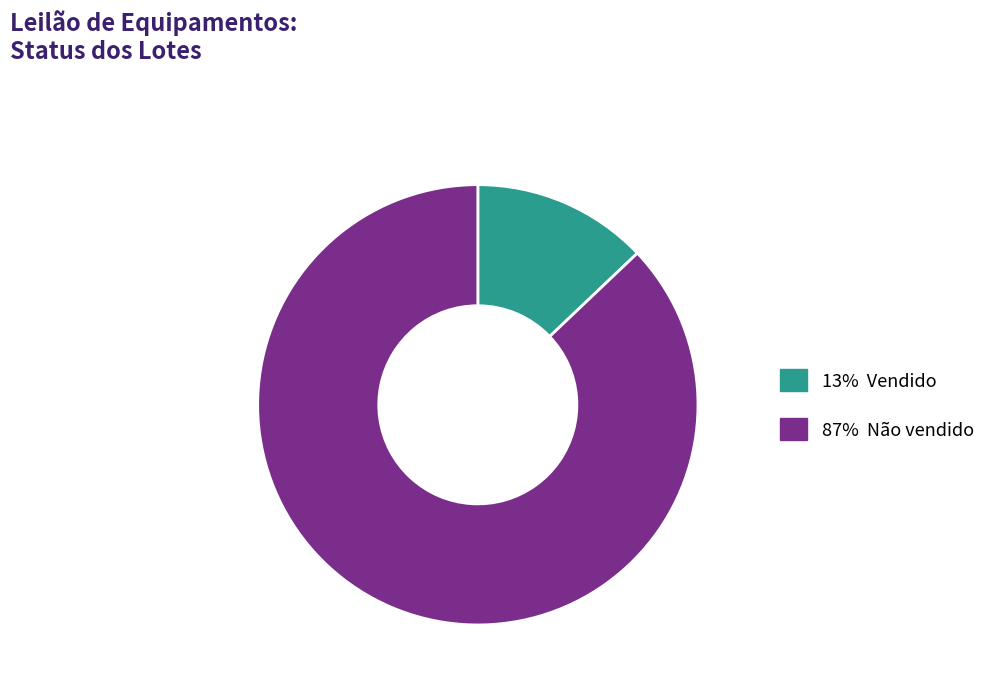

Is there any slice that represents more than half of the pie?

Yes